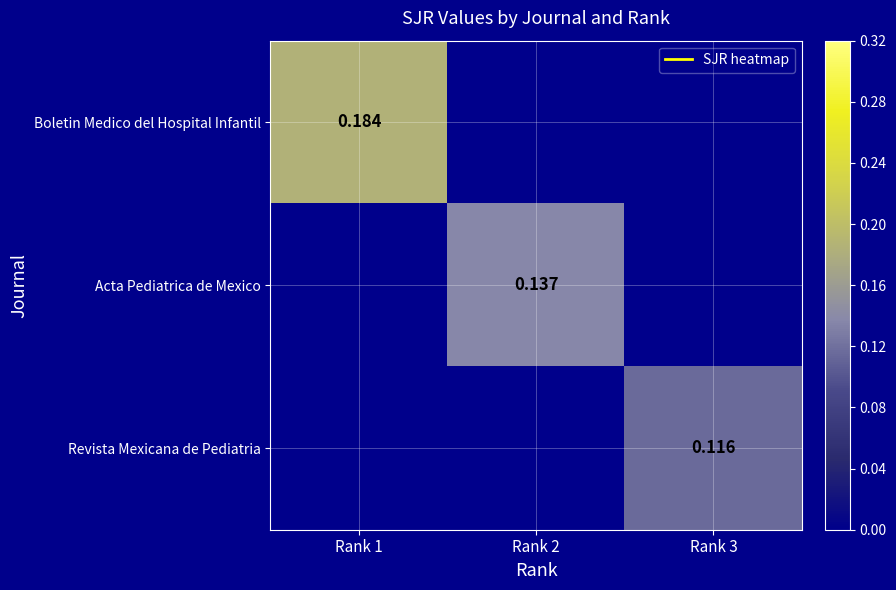

True or false: Boletin Medico del Hospital Infantil has a value of 0.2 at Rank 1.

True